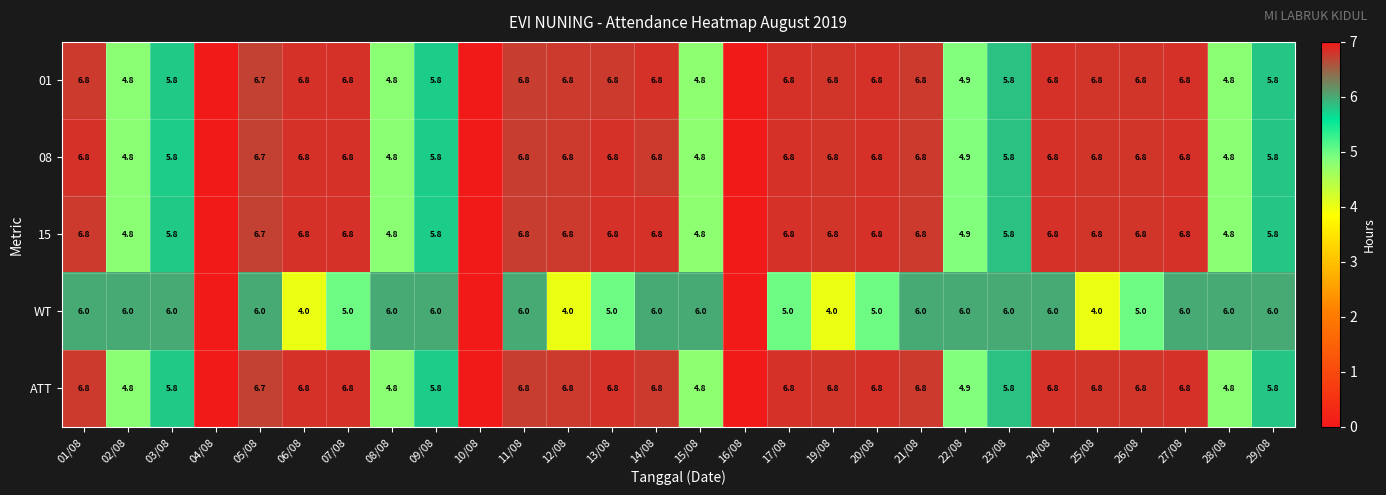

The 08 series shows 8.4 at 22/08. True or false?

False